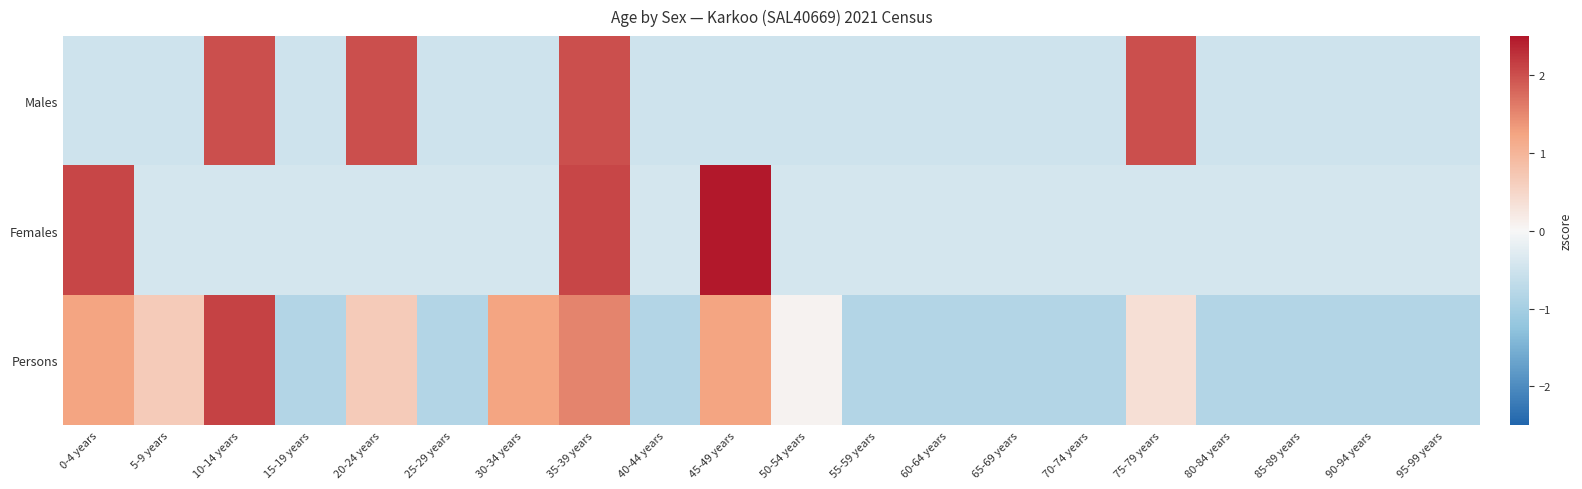

How many series are shown in this chart?

3